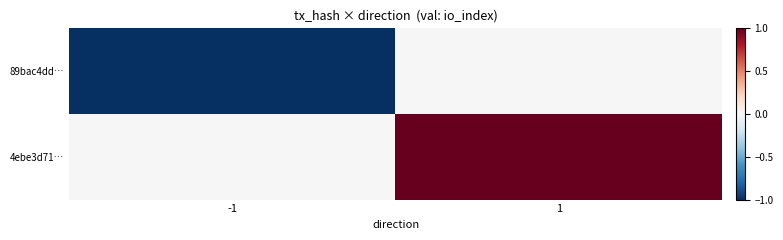

Rank the series by their maximum value, from highest to lowest.

4ebe3d71…, 89bac4dd…